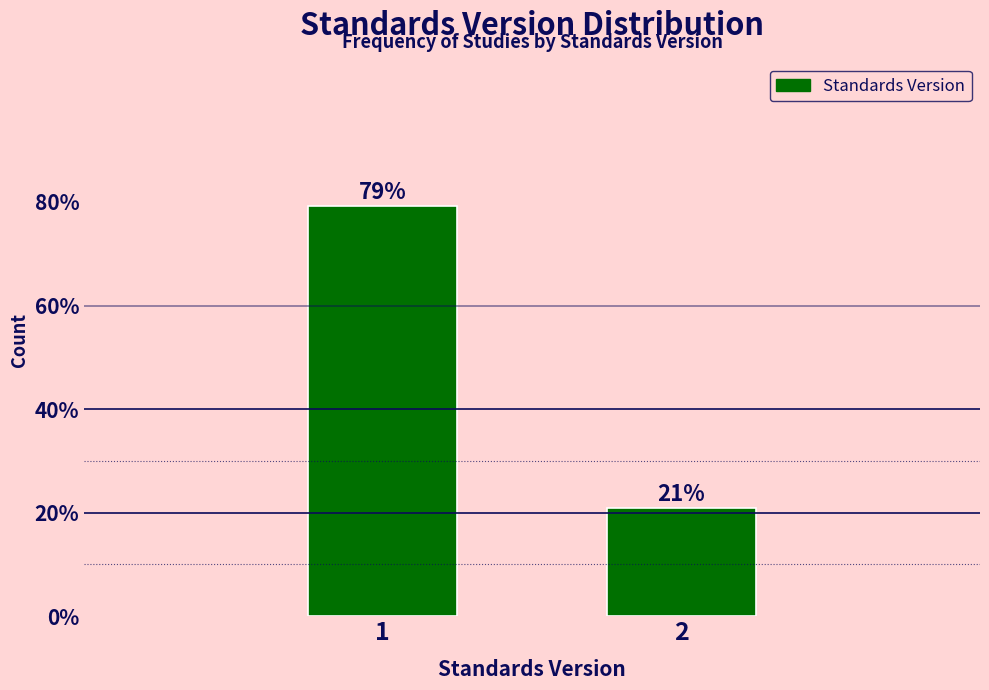

The value at 2 is 11.2. True or false?

False